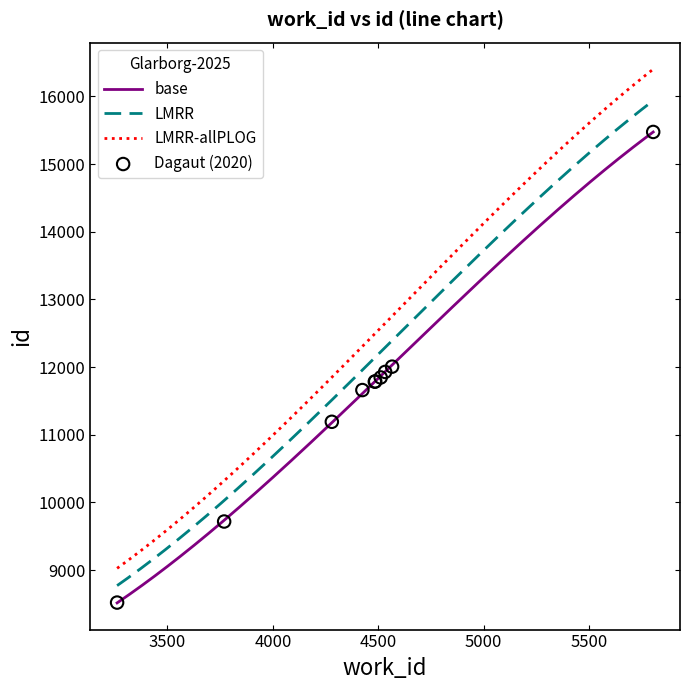

Approximately how many times larger is the value at 4280 compared to 3769?

1.2